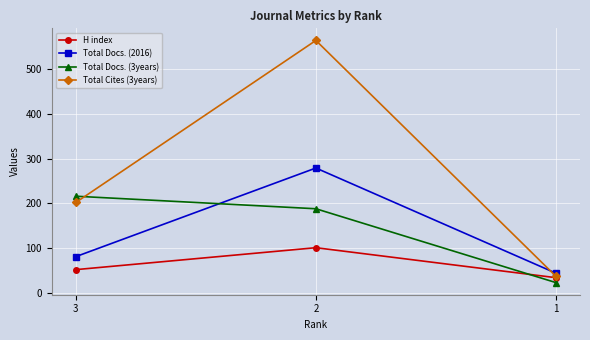

What is the value of the Total Docs. (3years) point at the 1st from the left?

216